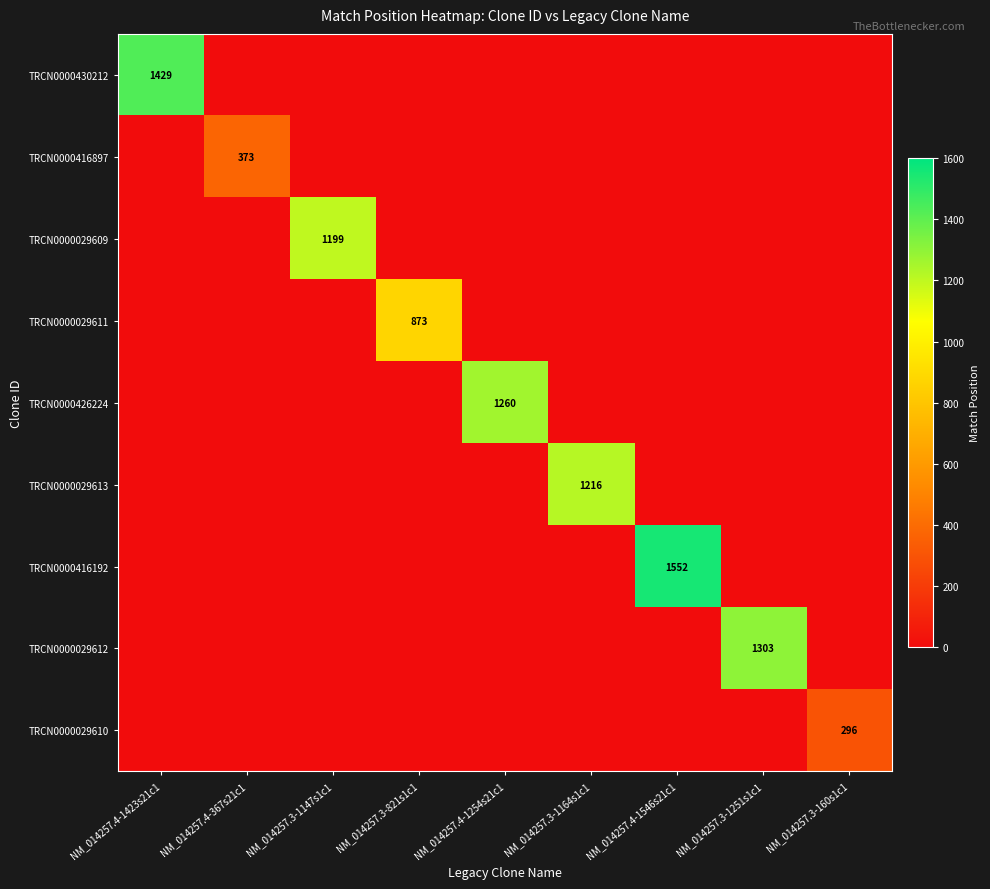

The value of TRCN0000029612 at NM_014257.3-1251s1c1 is 1698. True or false?

False